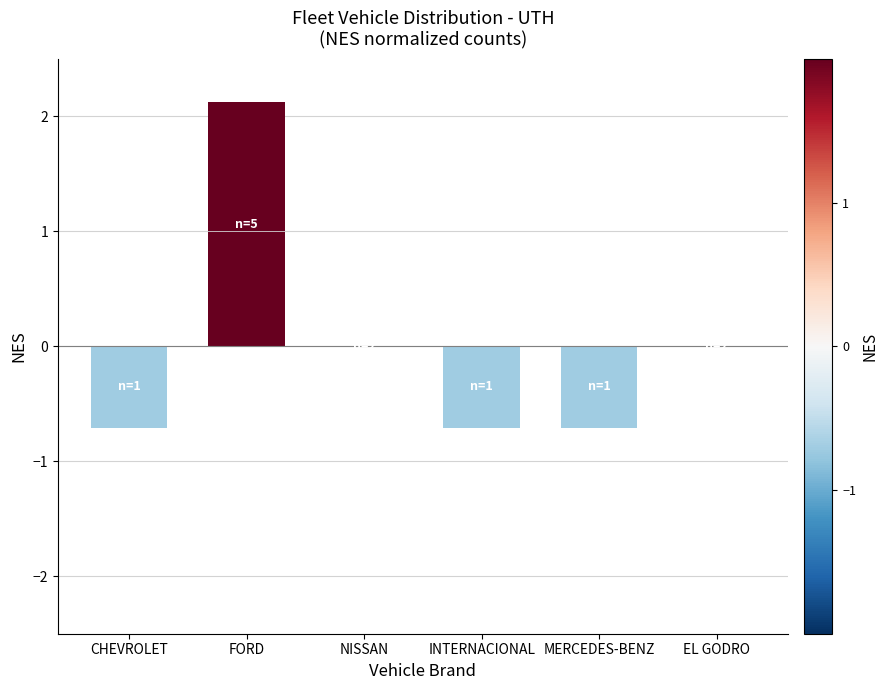

Which category has the highest value across all series?

FORD